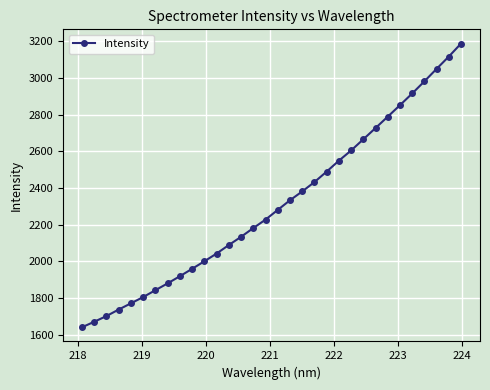

What is the smallest value displayed?

1639.9